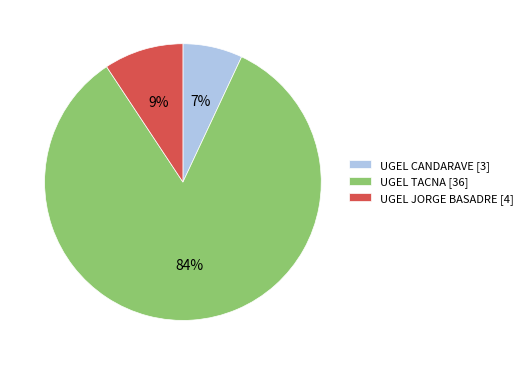

What is the majority slice?

UGEL TACNA